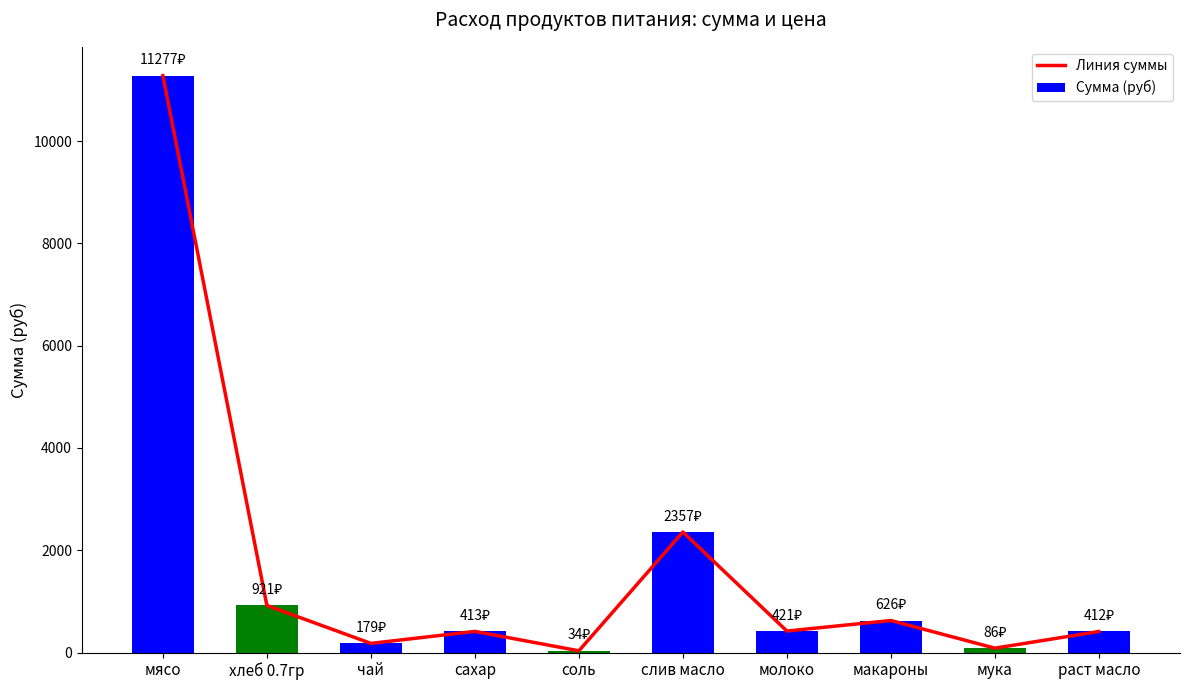

Rank the series at соль from lowest to highest value.

Линия суммы, Сумма (руб)